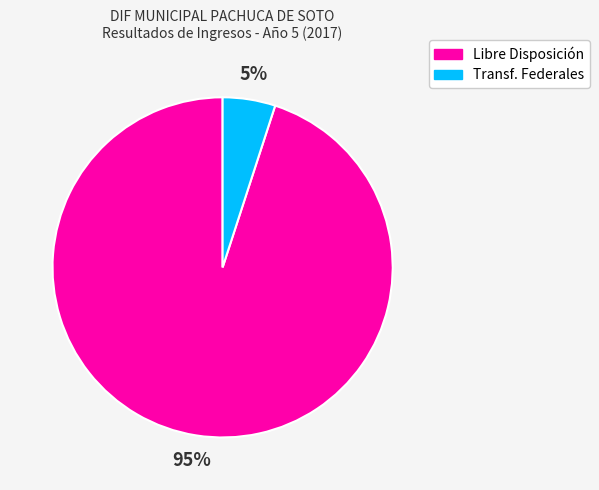

Does any single category account for the majority?

Yes